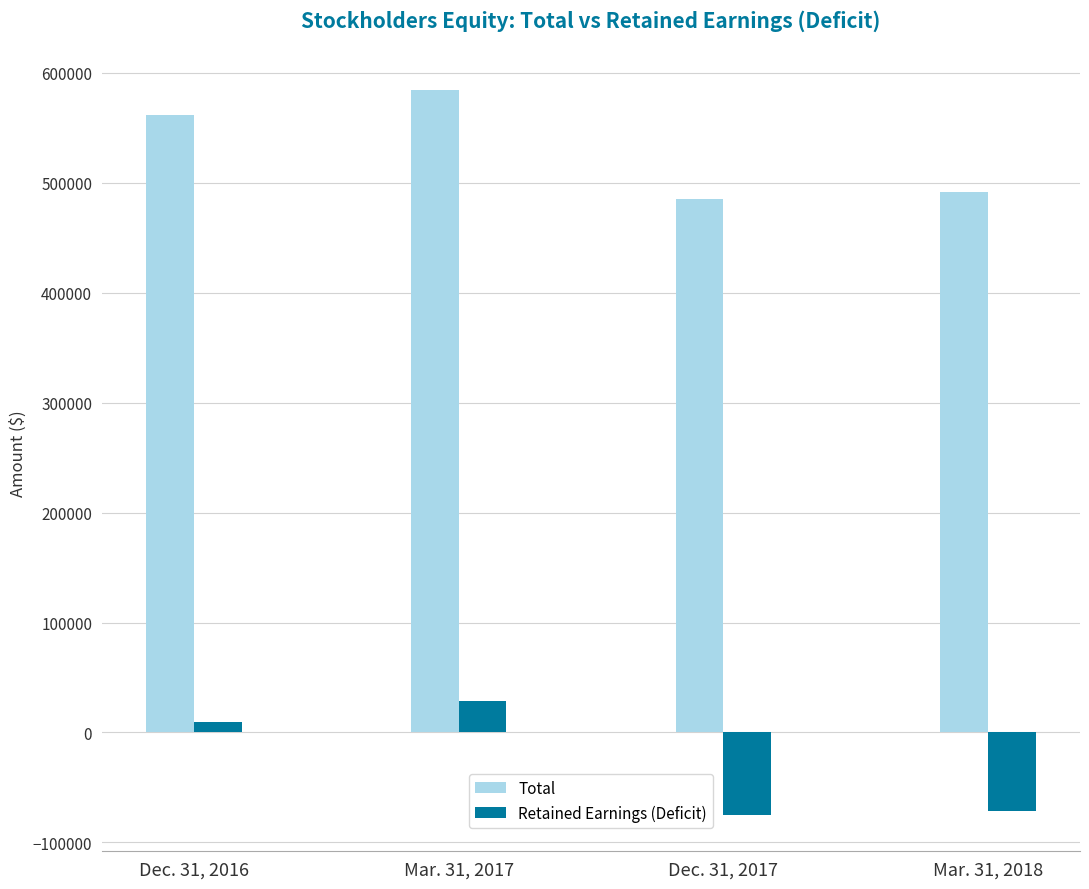

List the series in order of their overall mean, lowest first.

Retained Earnings (Deficit), Total